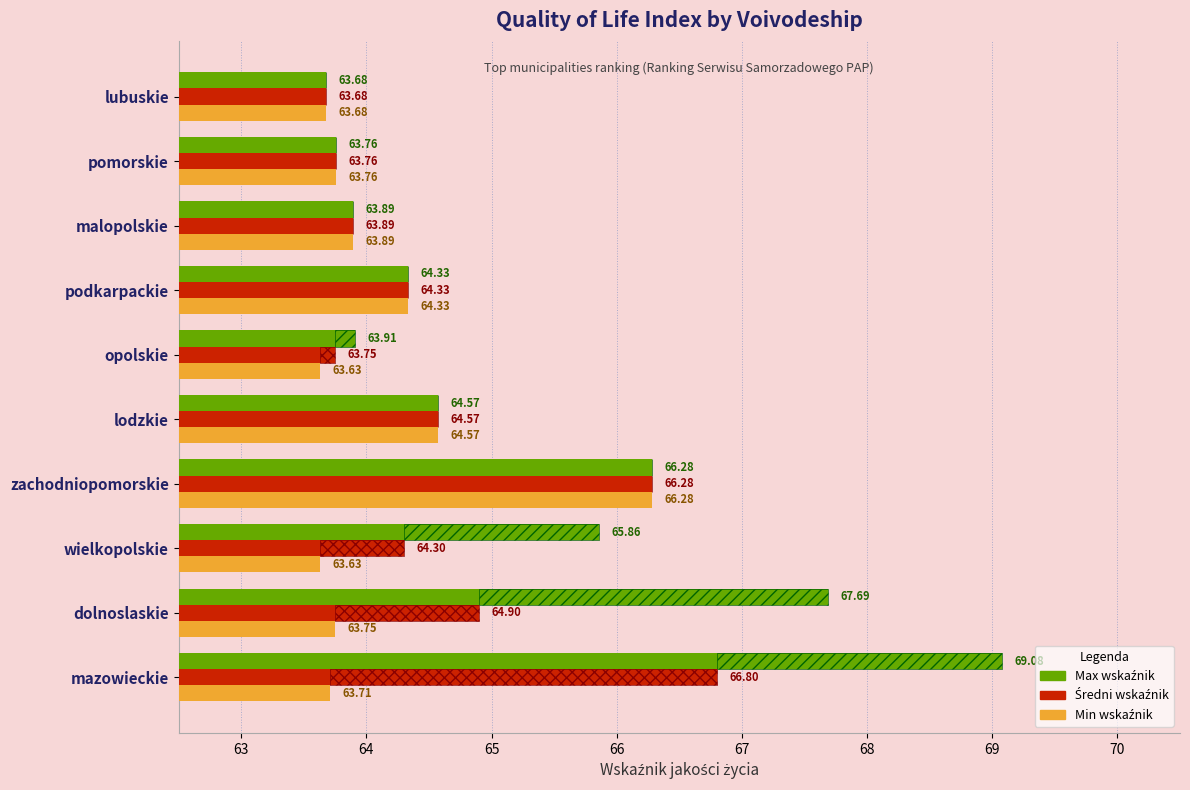

What is the difference between the Max wskaźnik values at opolskie and dolnoslaskie?

3.8